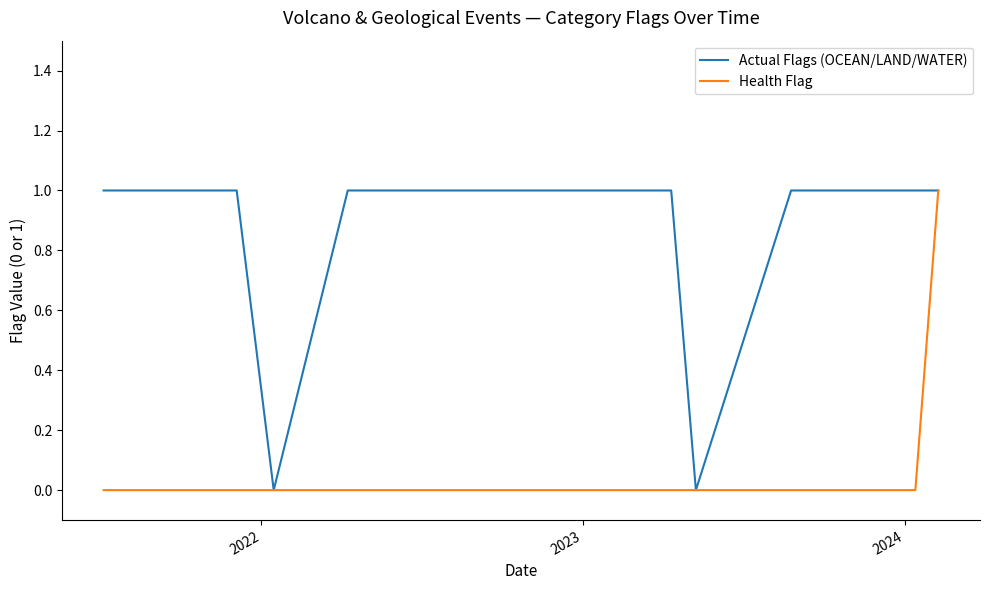

How many Health Flag values are between 0 and 1?

11